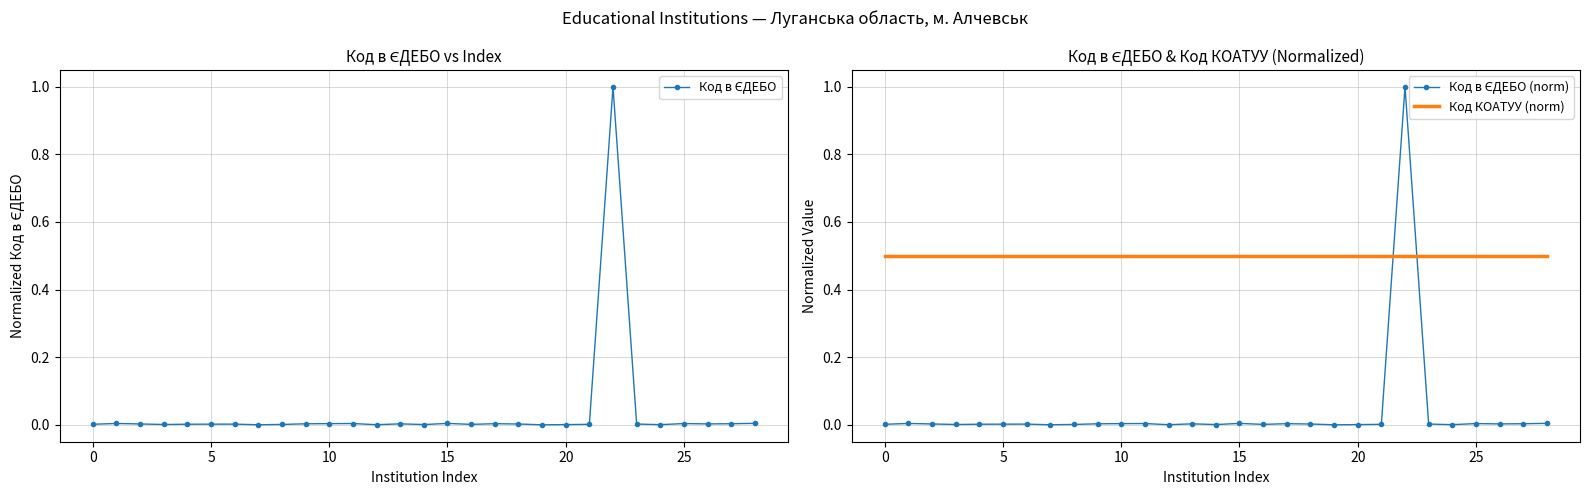

True or false: Код КОАТУУ (norm) has a value of 0.8 at 5.

False